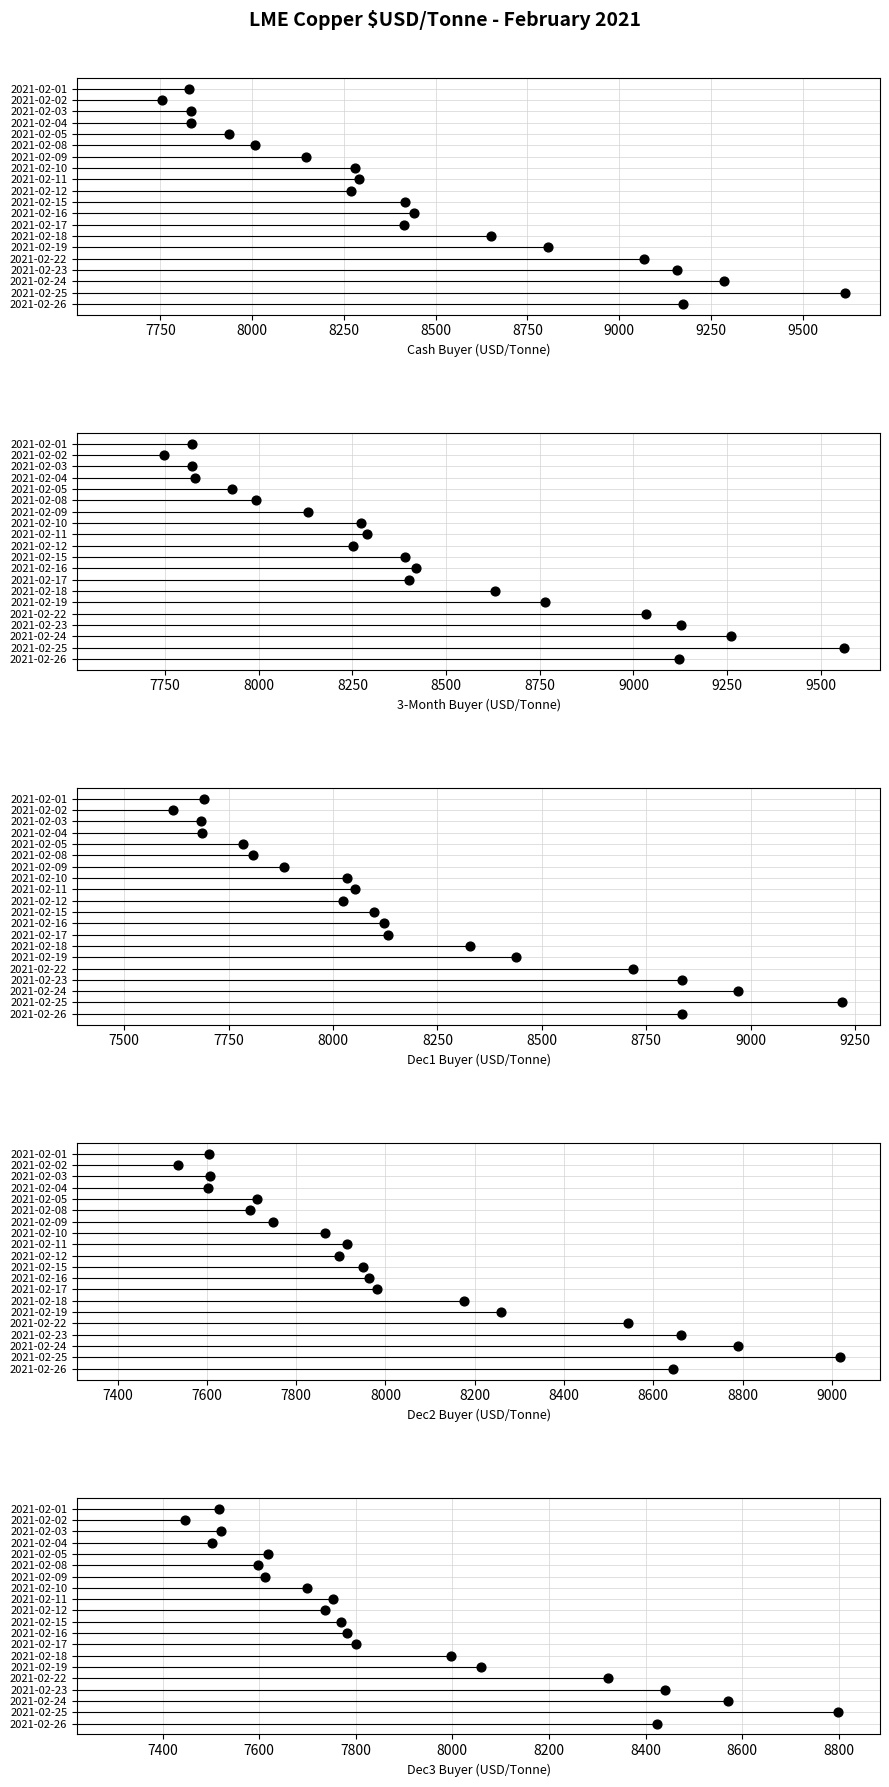

Which series has the largest total across all categories?

Cash Buyer